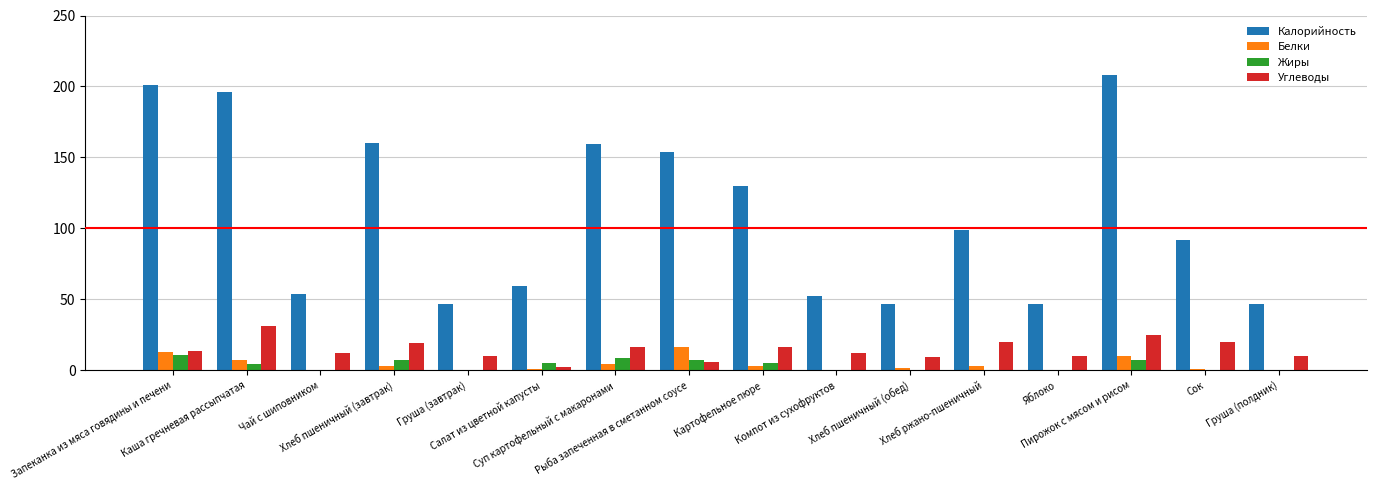

What is the greatest value displayed?

208.3